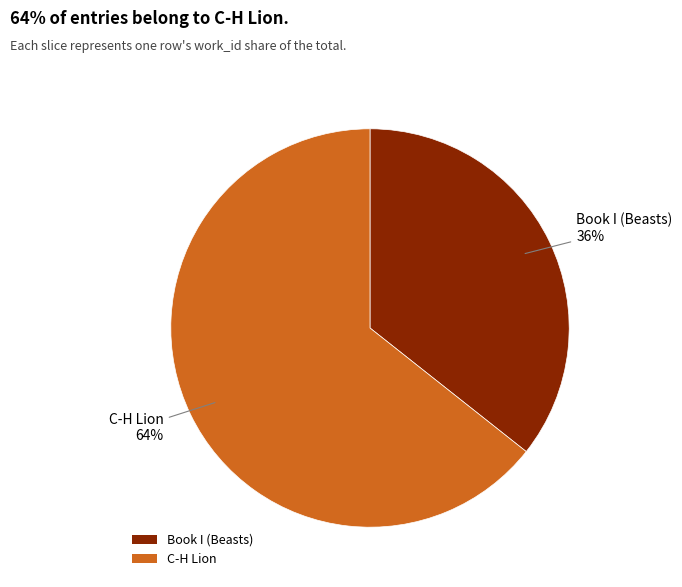

What is the smallest slice in the pie chart?

Book I (Beasts)